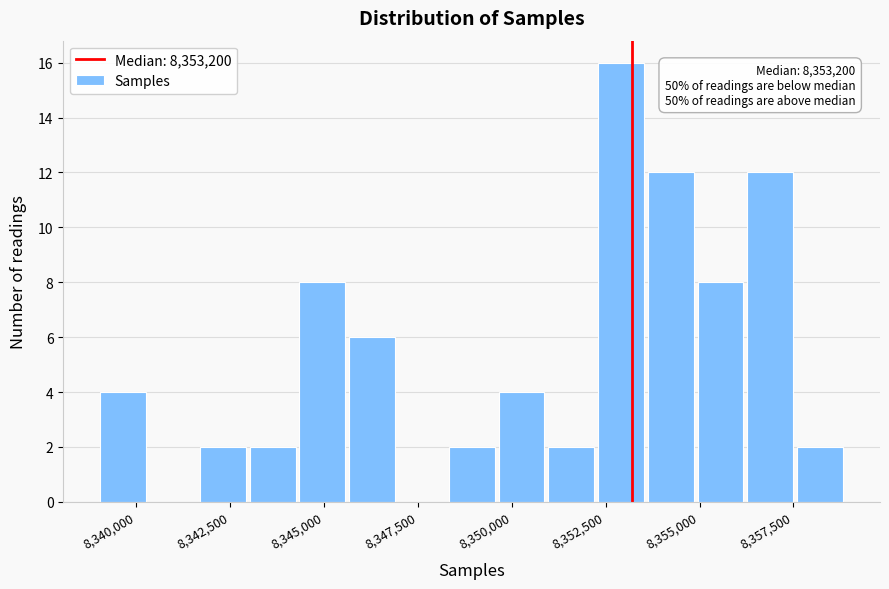

Around what value on the x-axis is the tallest bar? Give the approximate position of its centre, as read against the axis.

8353000